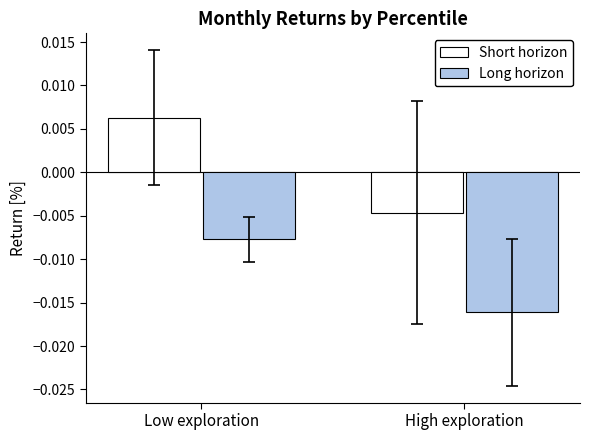

What position from the right is High exploration?

1